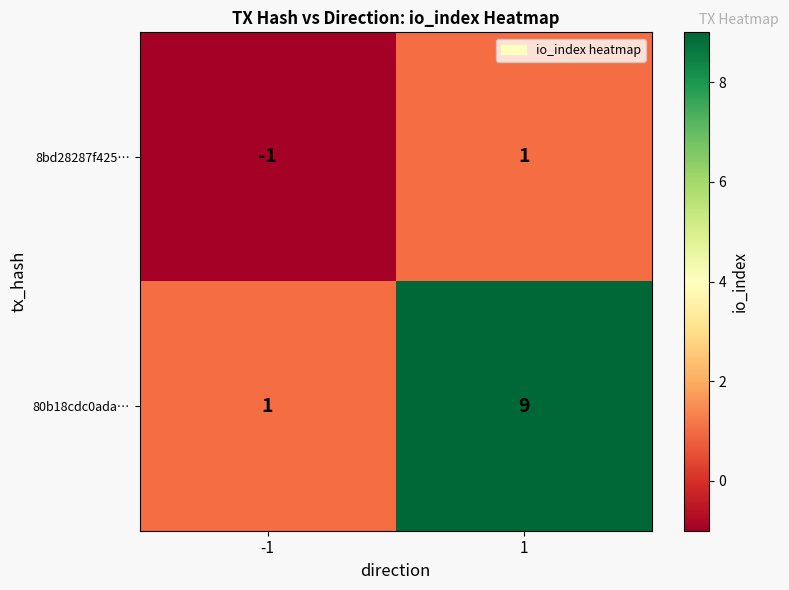

Reading right to left, list all the values displayed in this chart.

8bd28287f425…: 1=1	-1=-1
80b18cdc0ada…: 1=9	-1=1